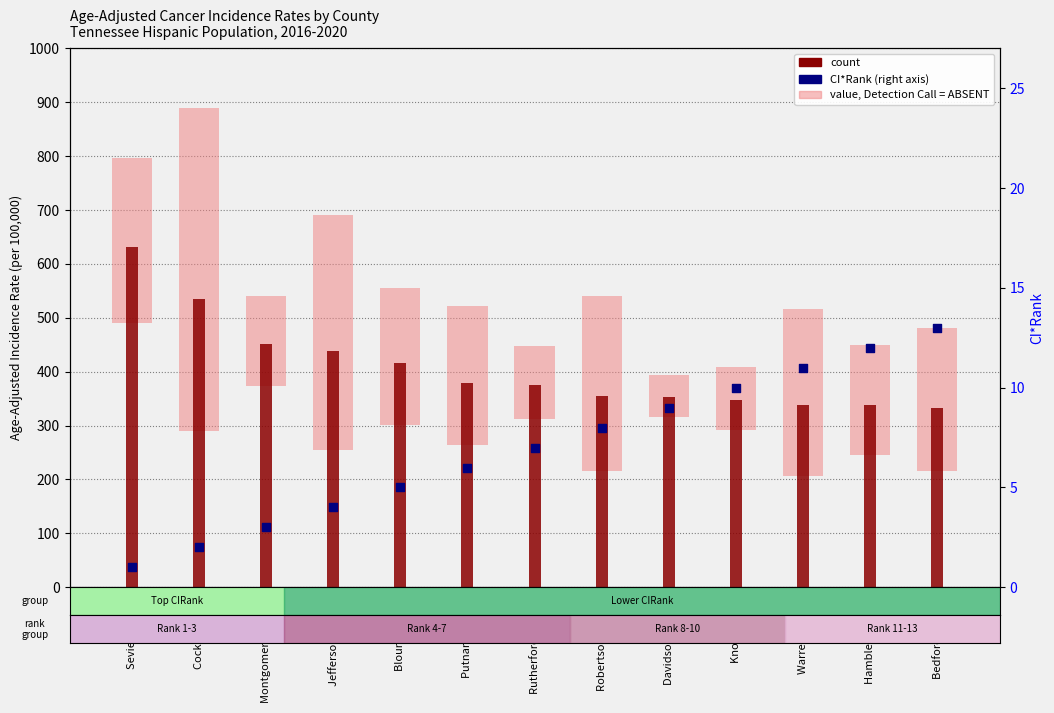

Which series has the largest total across all categories?

count